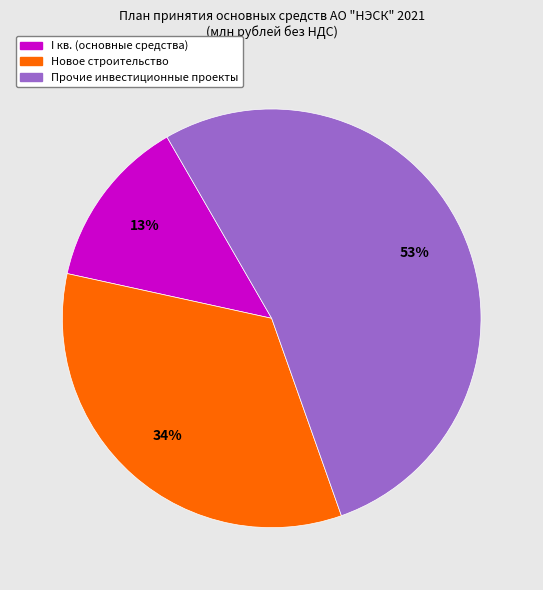

Is there a majority slice in this chart?

Yes